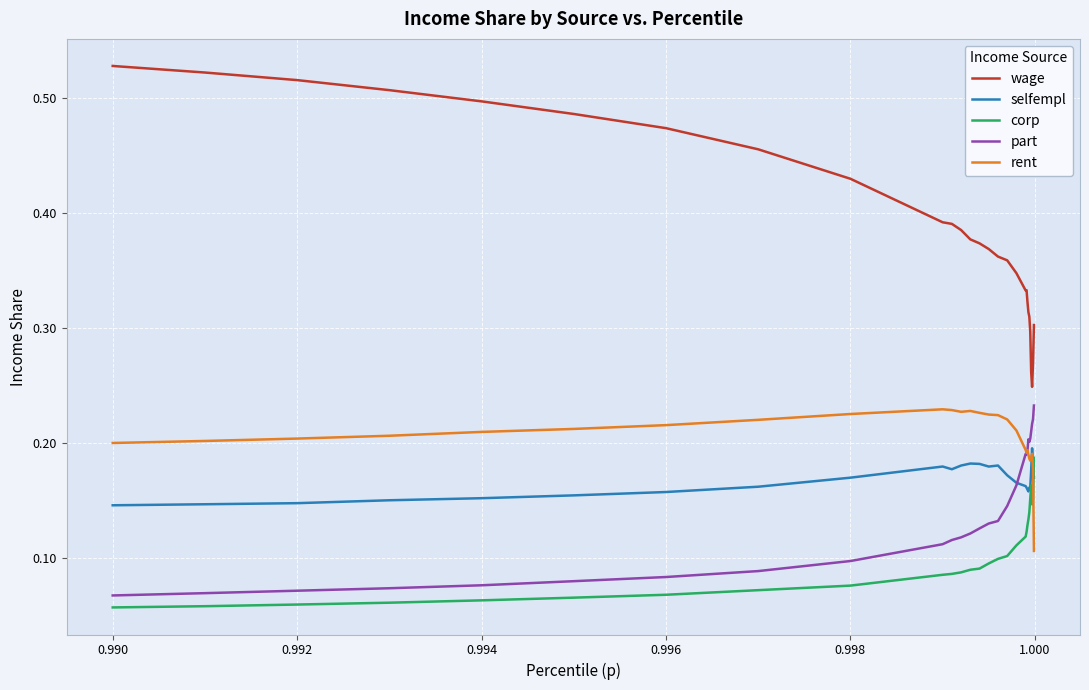

What is the minimum value shown in the chart?

0.1